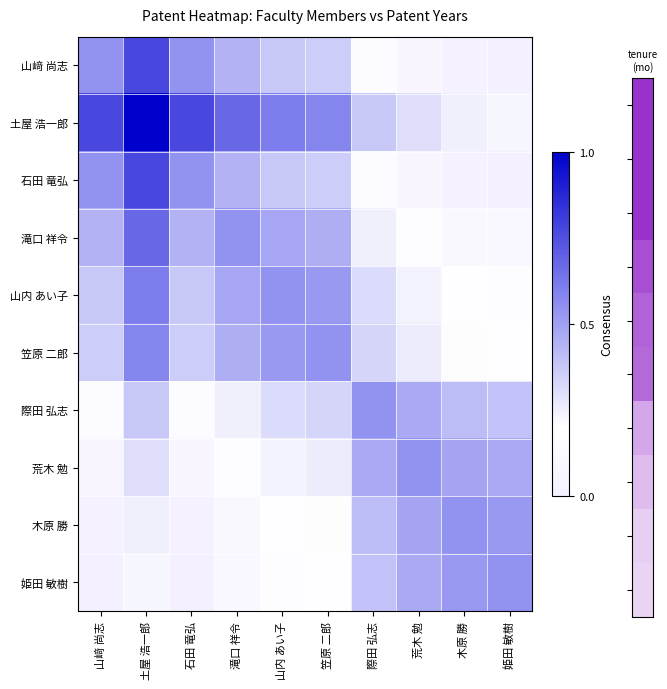

How many categories are shown in the chart?

10